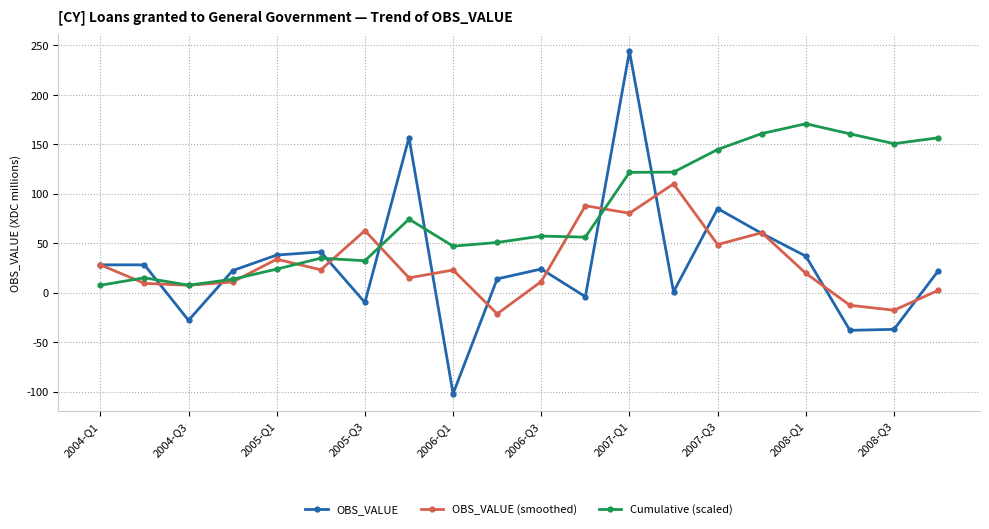

What is the difference between the maximum and minimum values in the OBS_VALUE (smoothed) series?

131.4